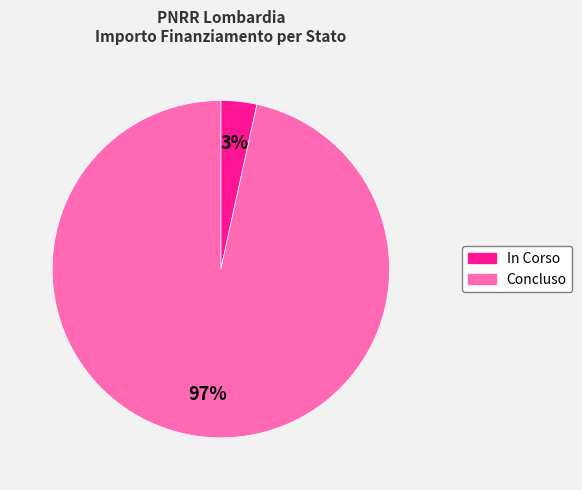

Does Concluso represent more than half of the total?

Yes